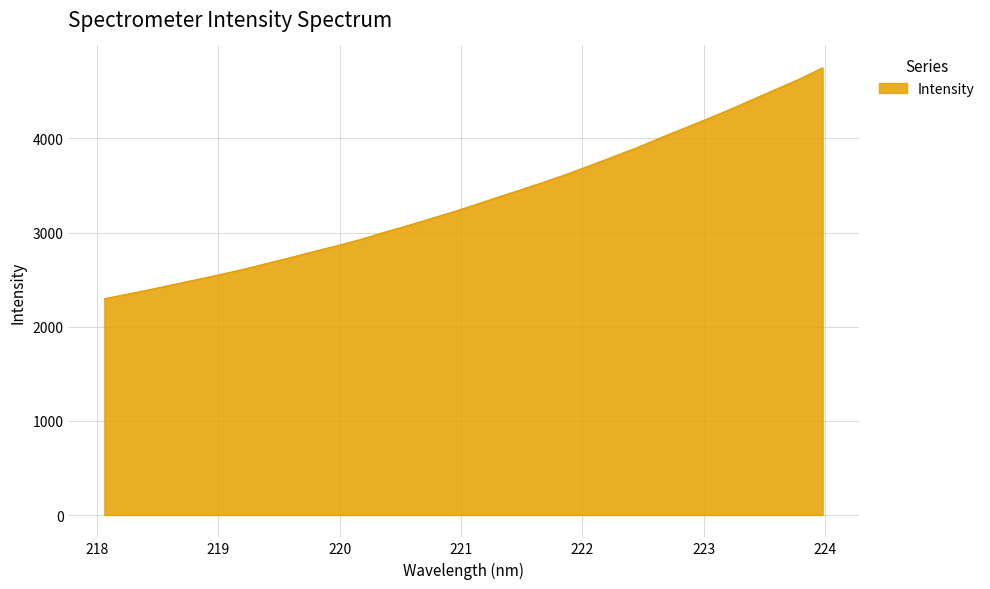

What is the greatest value displayed?

4750.3